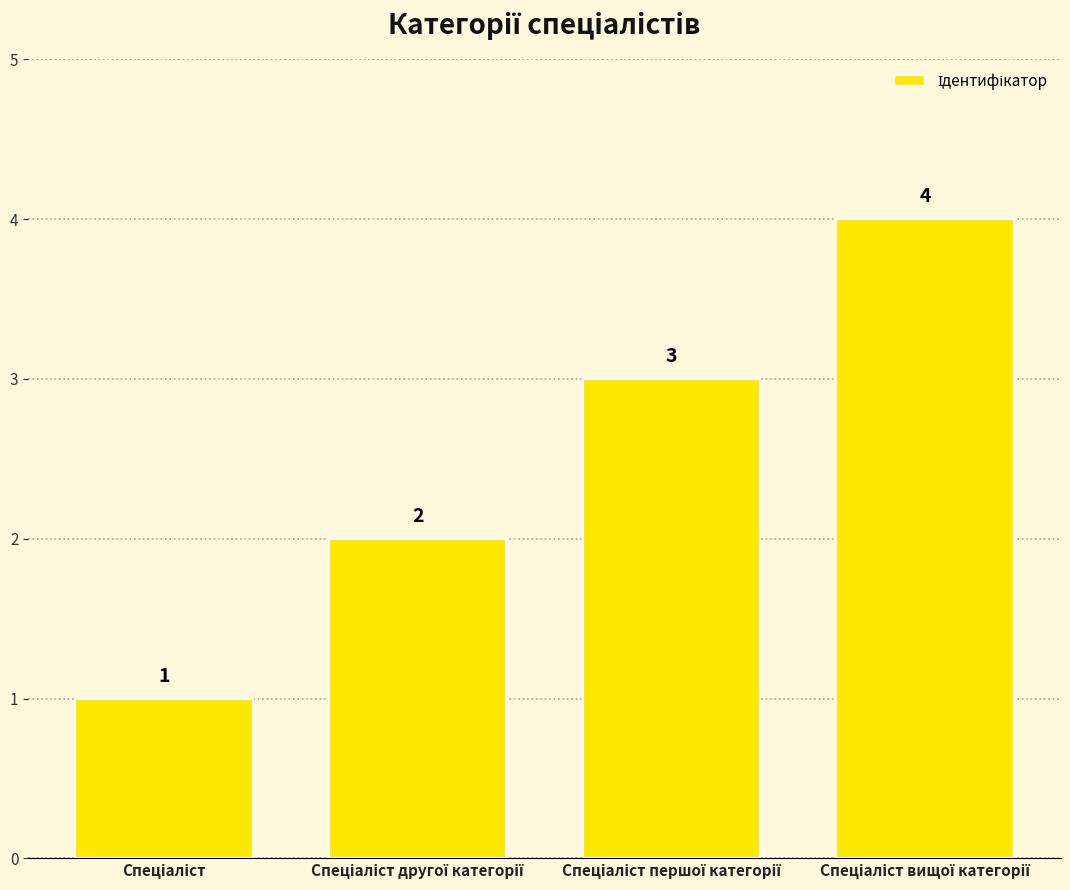

How many categories are shown in the chart?

4